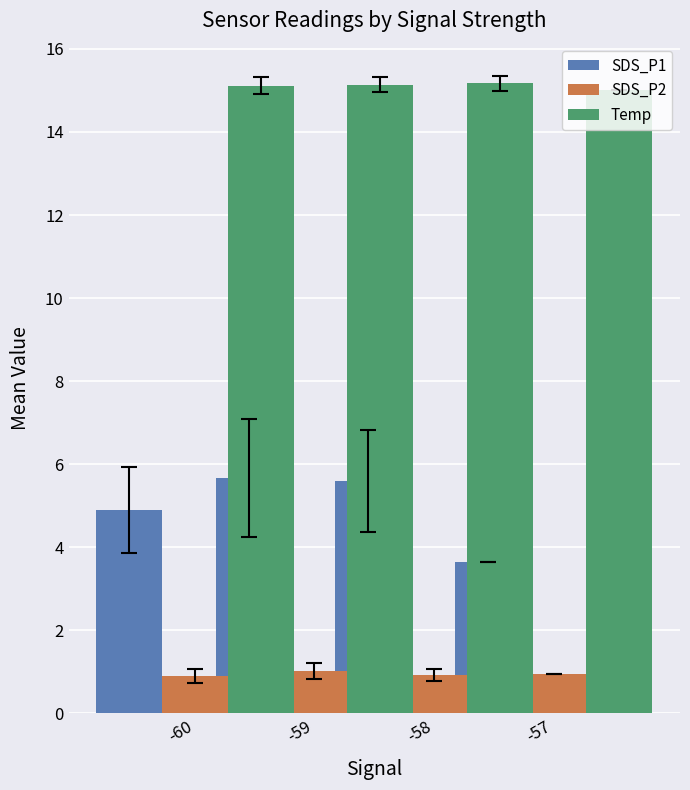

Reading left to right, transcribe all the data shown in this chart.

SDS_P1: 4.9	5.7	5.6	3.6
SDS_P2: 0.9	1.0	0.9	0.9
Temp: 15.1	15.1	15.2	15.0